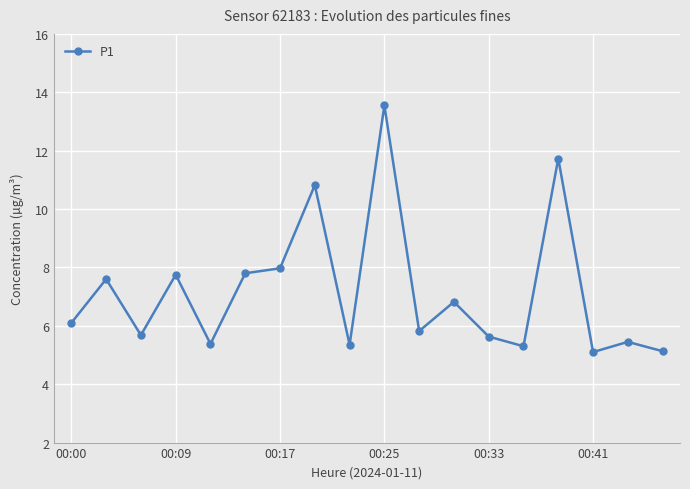

What is the difference between the second highest and minimum values?

6.6